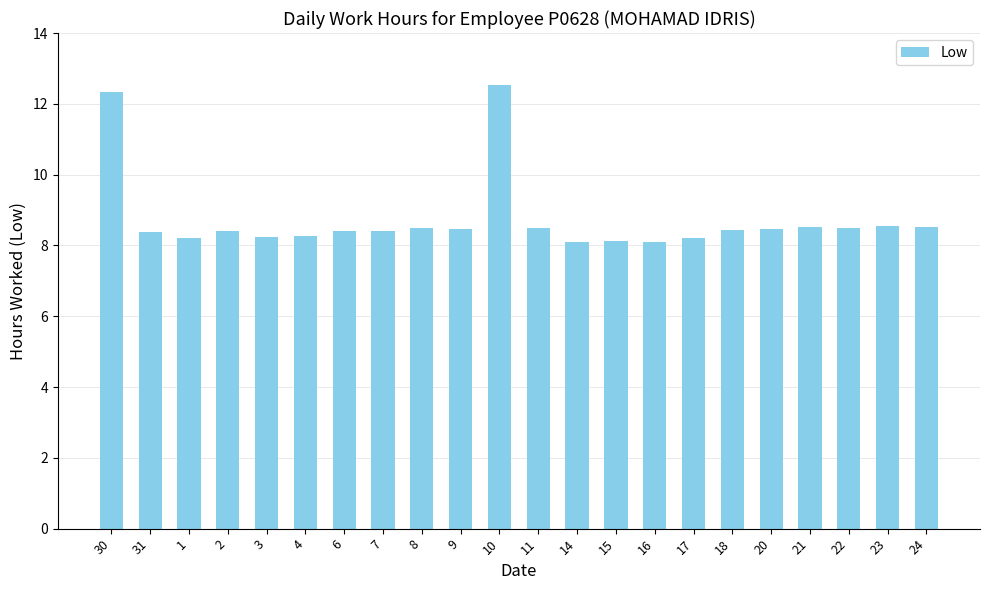

Which has a higher value, 31 or 3?

31